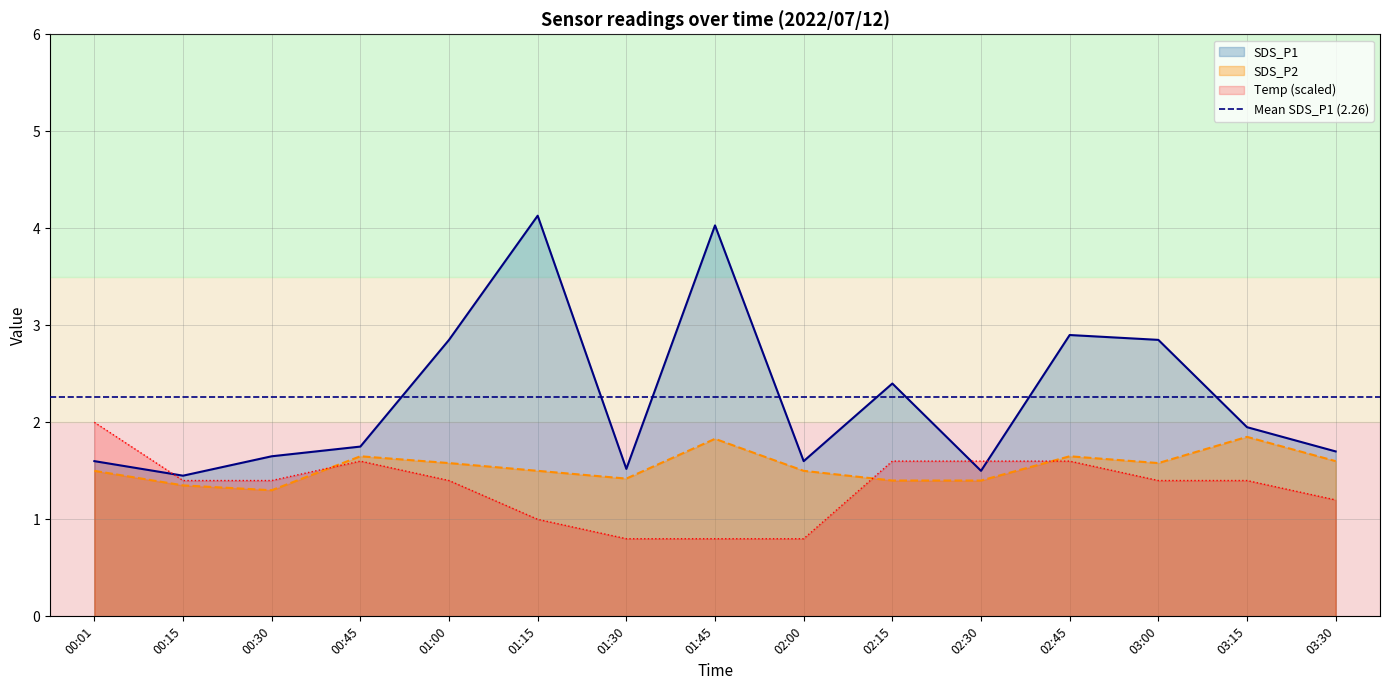

Is it true that SDS_P2 equals 1.7 at 00:30?

False